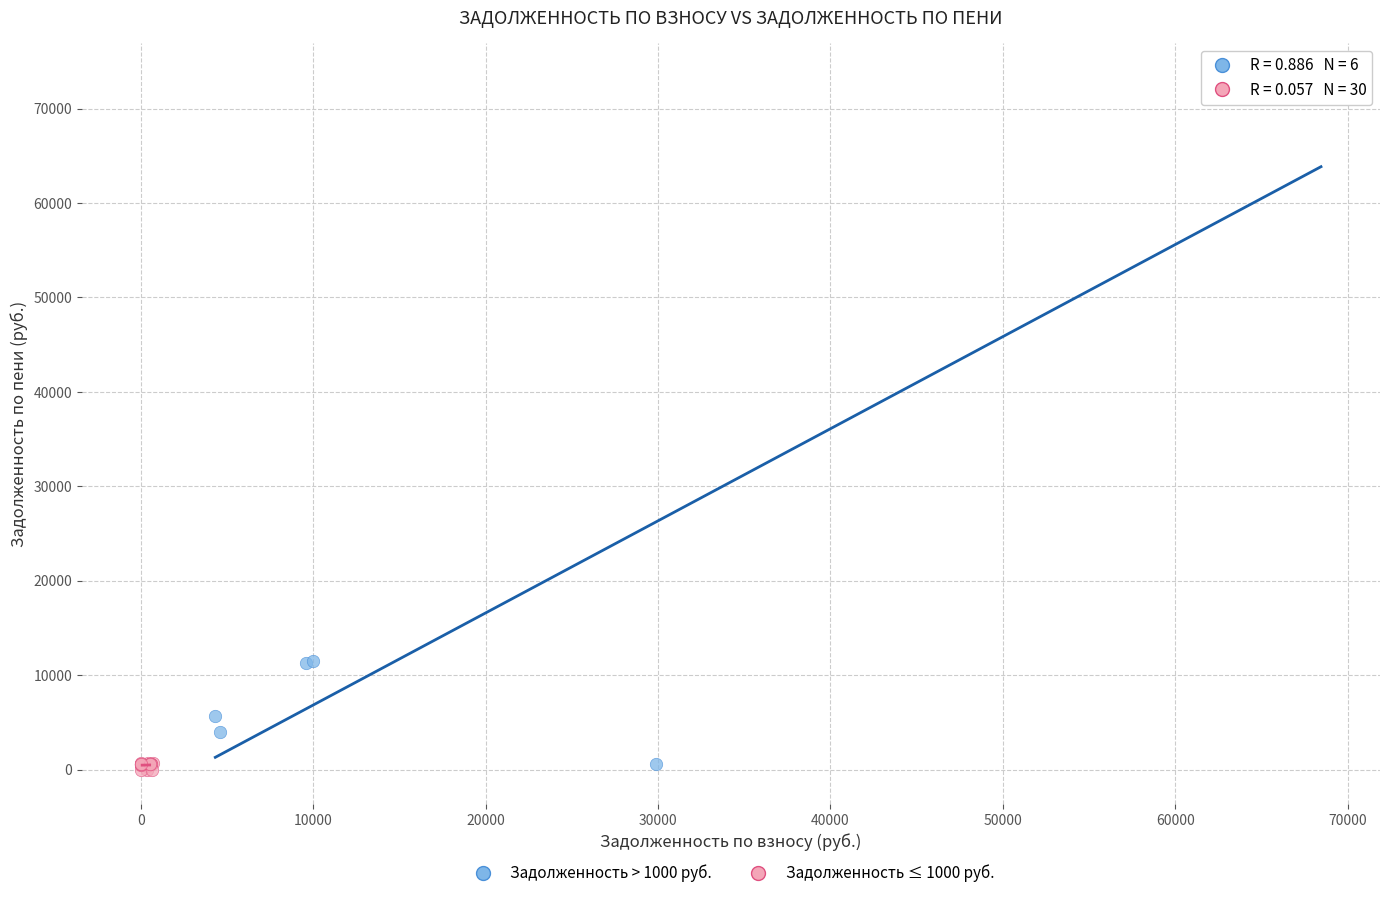

Which series reaches the maximum Y coordinate?

Задолженность > 1000 руб.